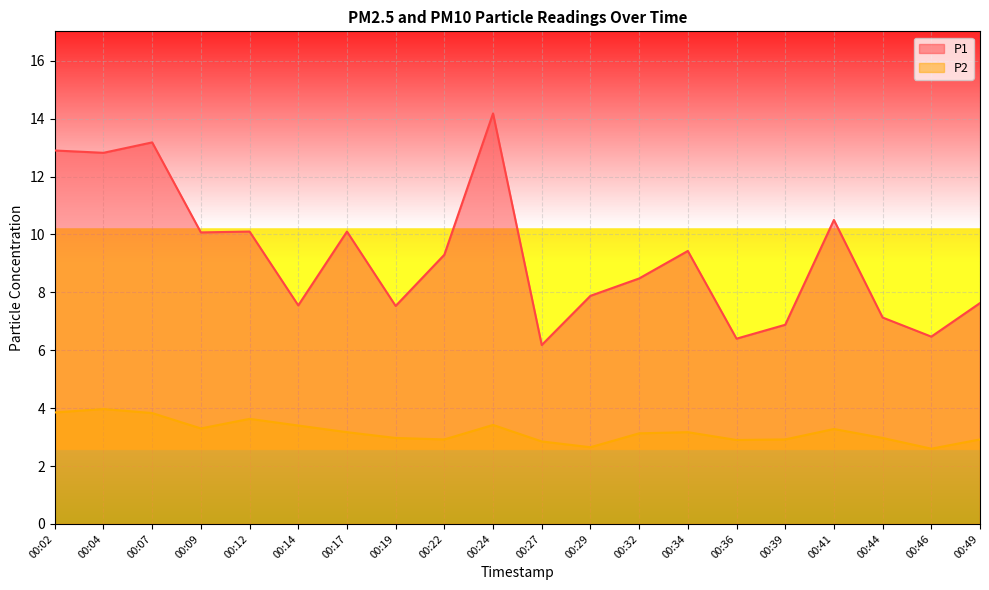

How many interior local peaks does the P2 series have?

5